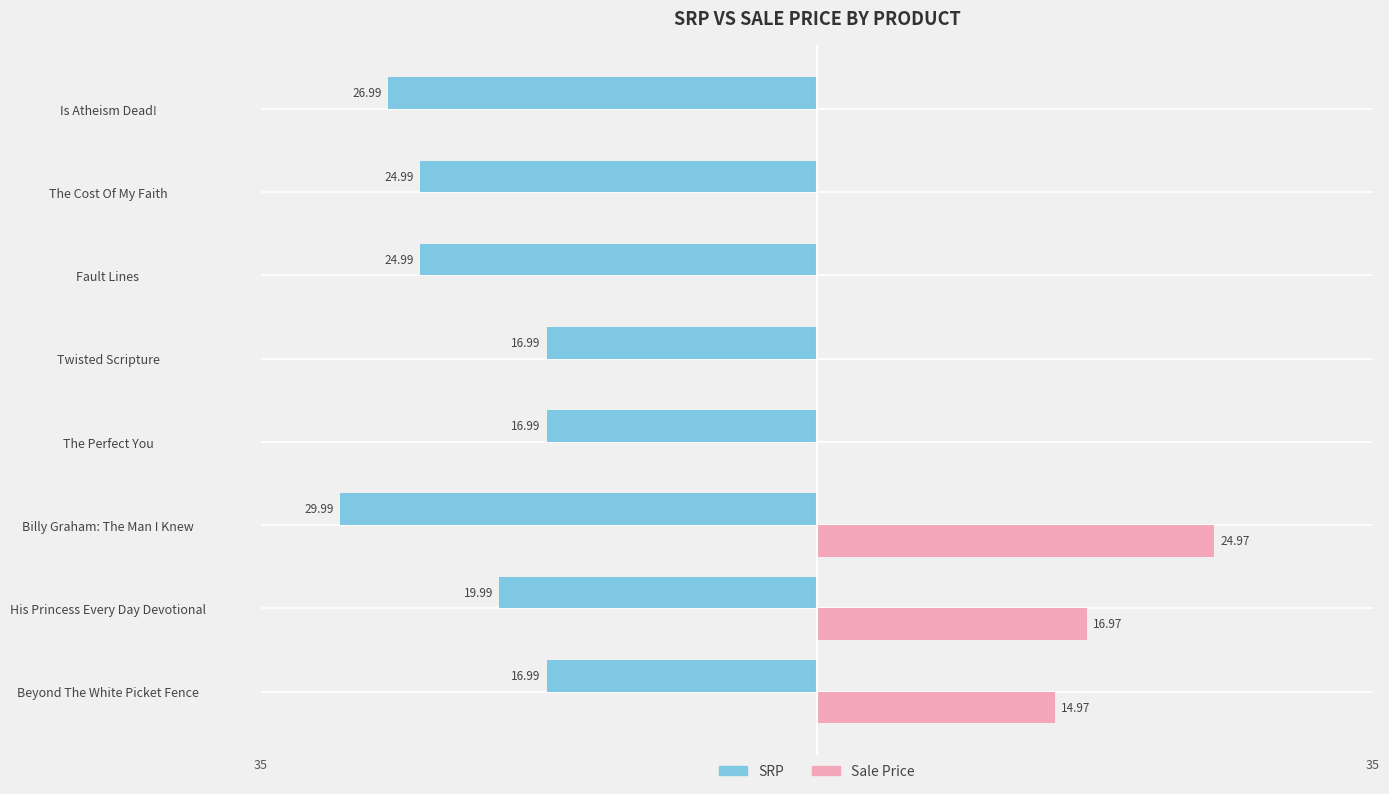

Between His Princess Every Day Devotional and Is Atheism Dead!, which series saw the biggest shift?

Sale Price